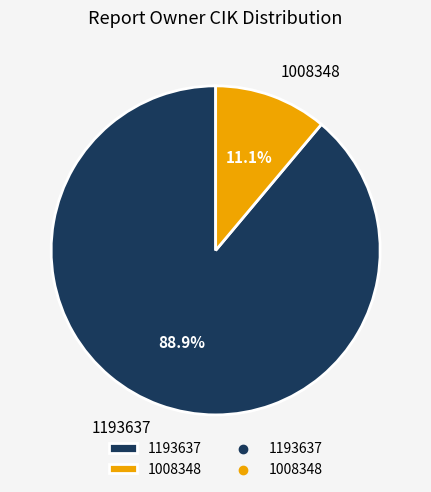

True or false: 1008348 accounts for 2% of the total.

False